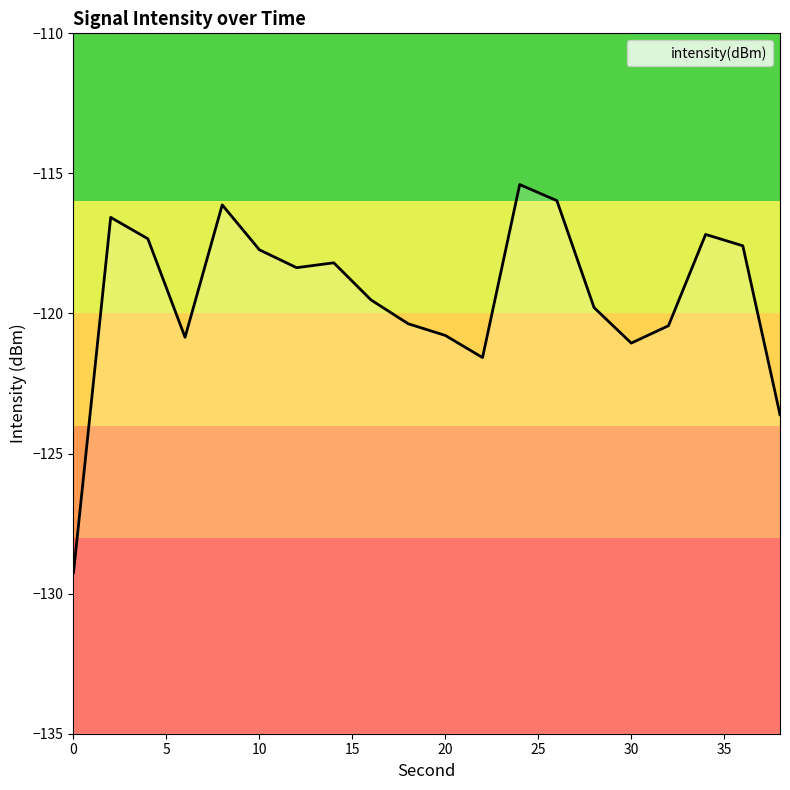

How many lines are shown in the chart?

1